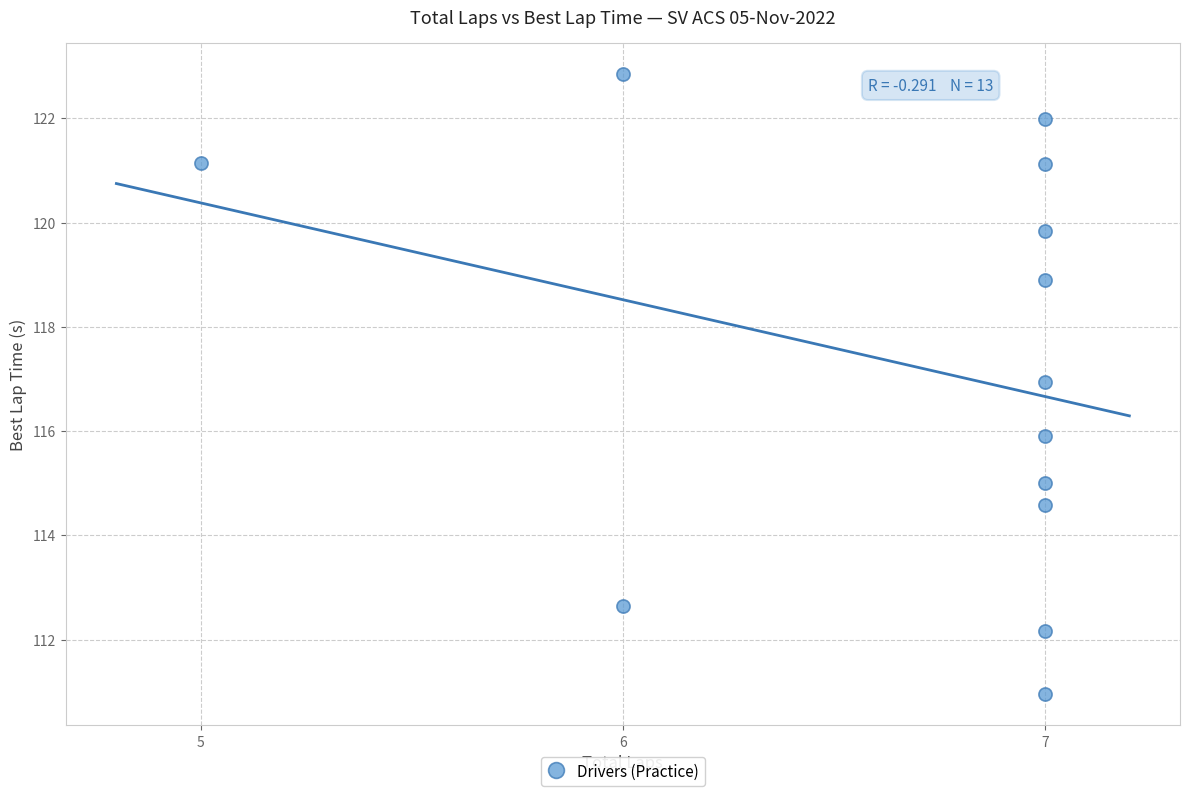

What is the range of X values (max minus min)?

2.0